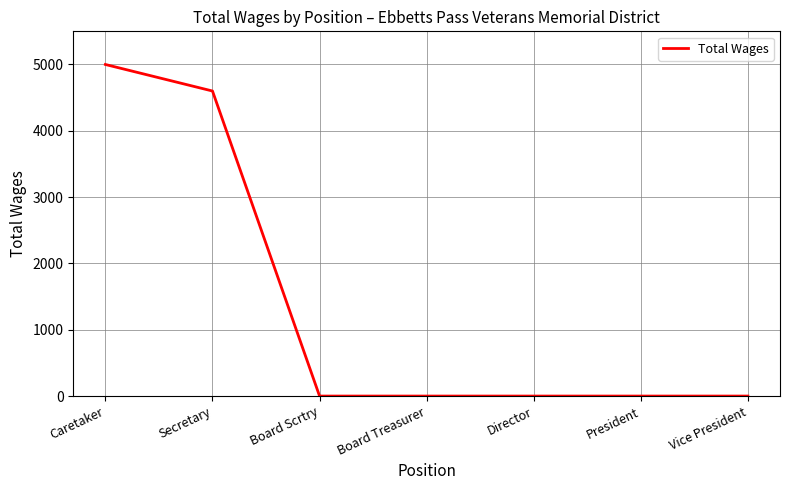

Reading left to right, what are all the values shown in this chart?

Caretaker=5000	Secretary=4600	Board Scrtry=0	Board Treasurer=0	Director=0	President=0	Vice President=0